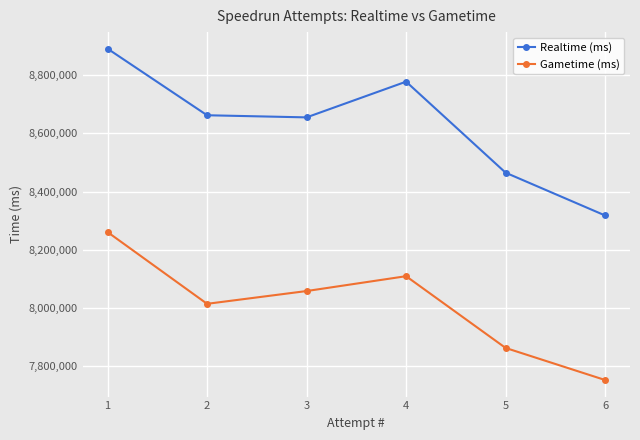

Count the number of categories in the chart.

6